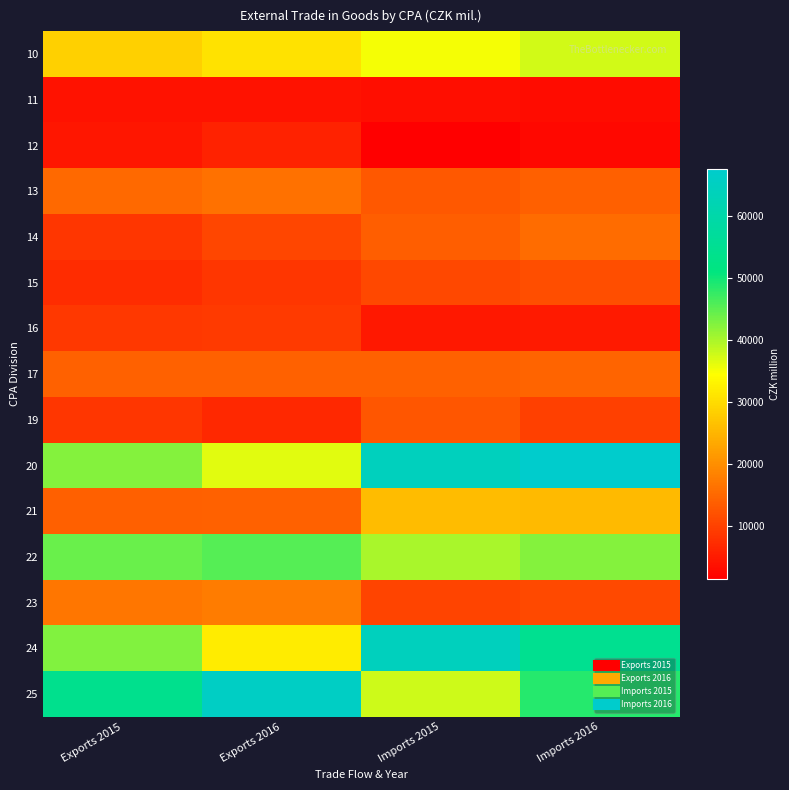

Which category has the highest value across all series?

Imports 2016